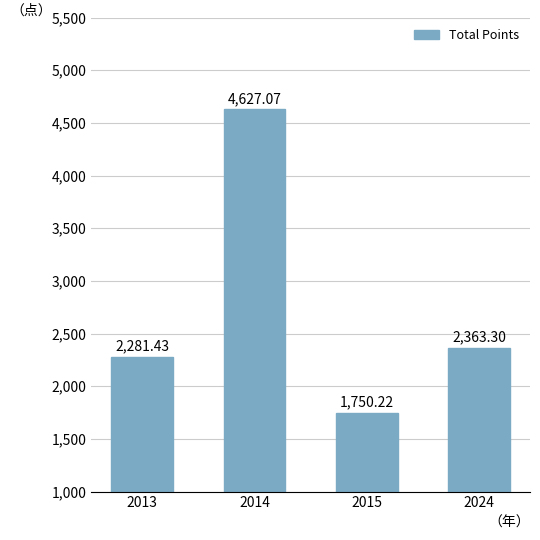

How many bars are there in total?

4